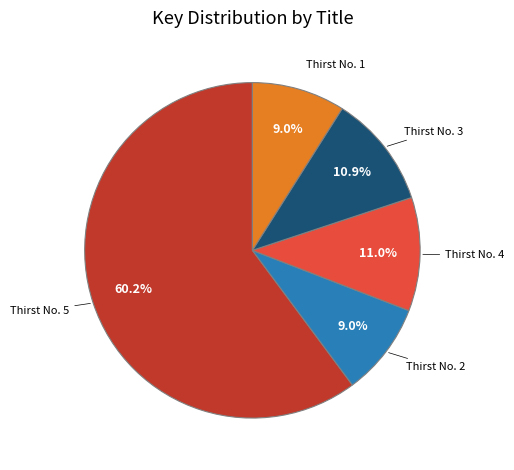

Which slice is the largest?

Thirst No. 5